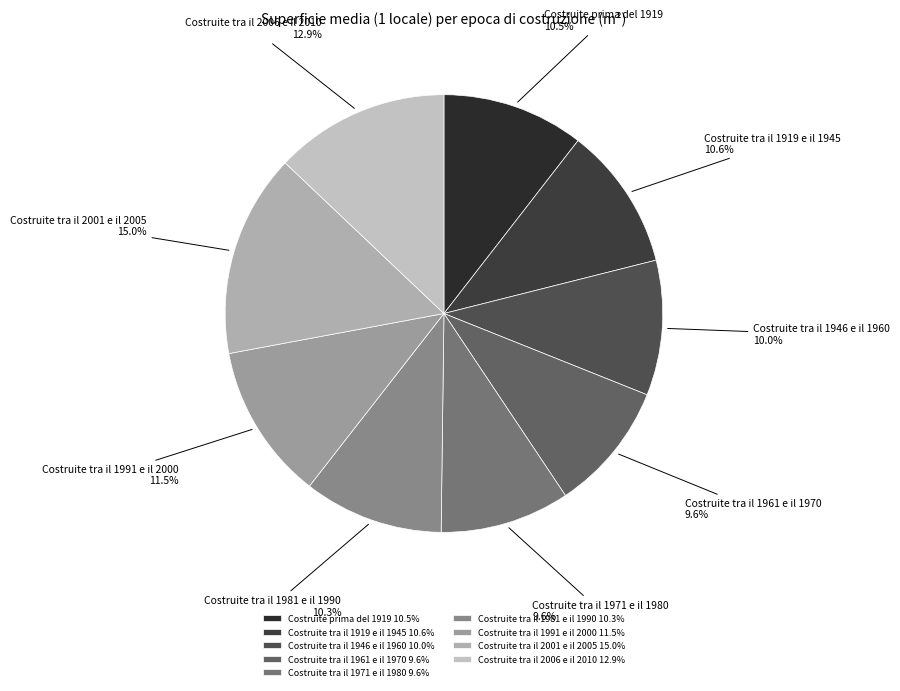

True or false: Costruite tra il 2001 e il 2005 accounts for 15% of the total.

True